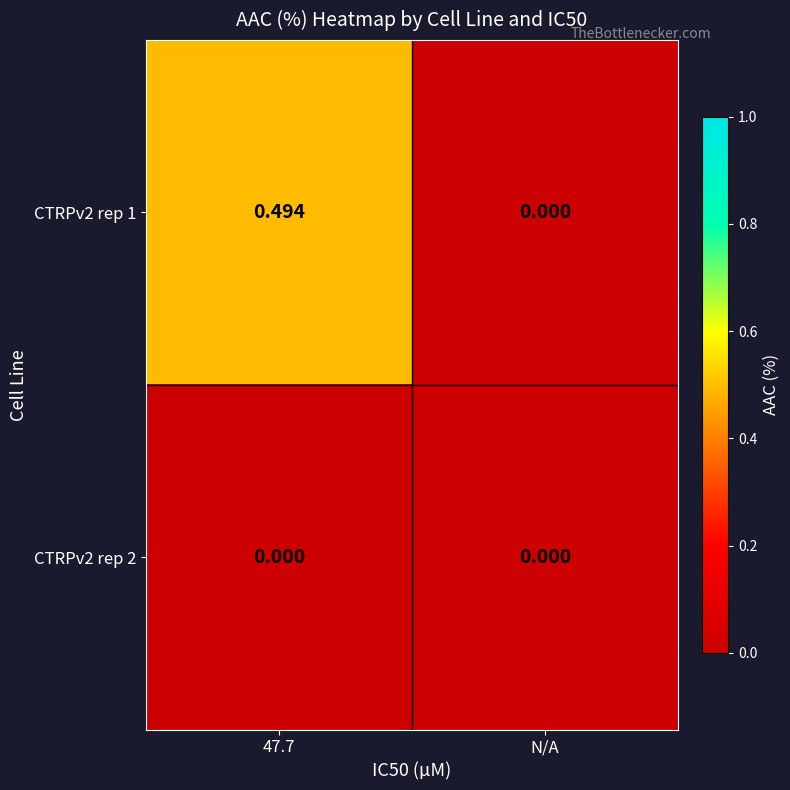

Rank the series by their maximum value, from highest to lowest.

CTRPv2 rep 1, CTRPv2 rep 2